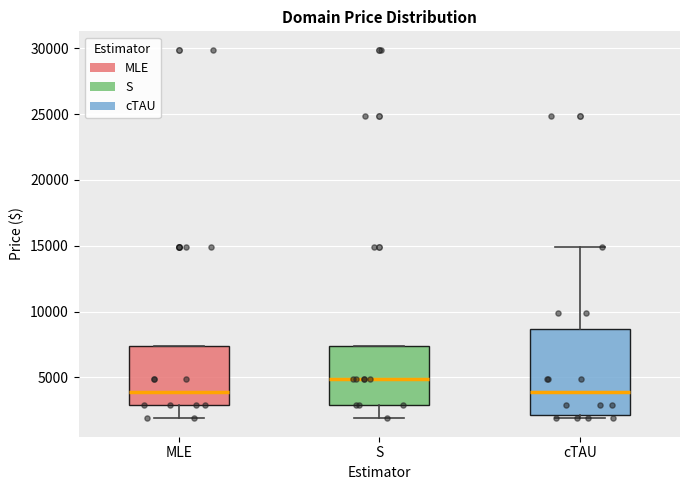

Comparing the boxes themselves (not the whiskers), which one is the tallest?

cTAU